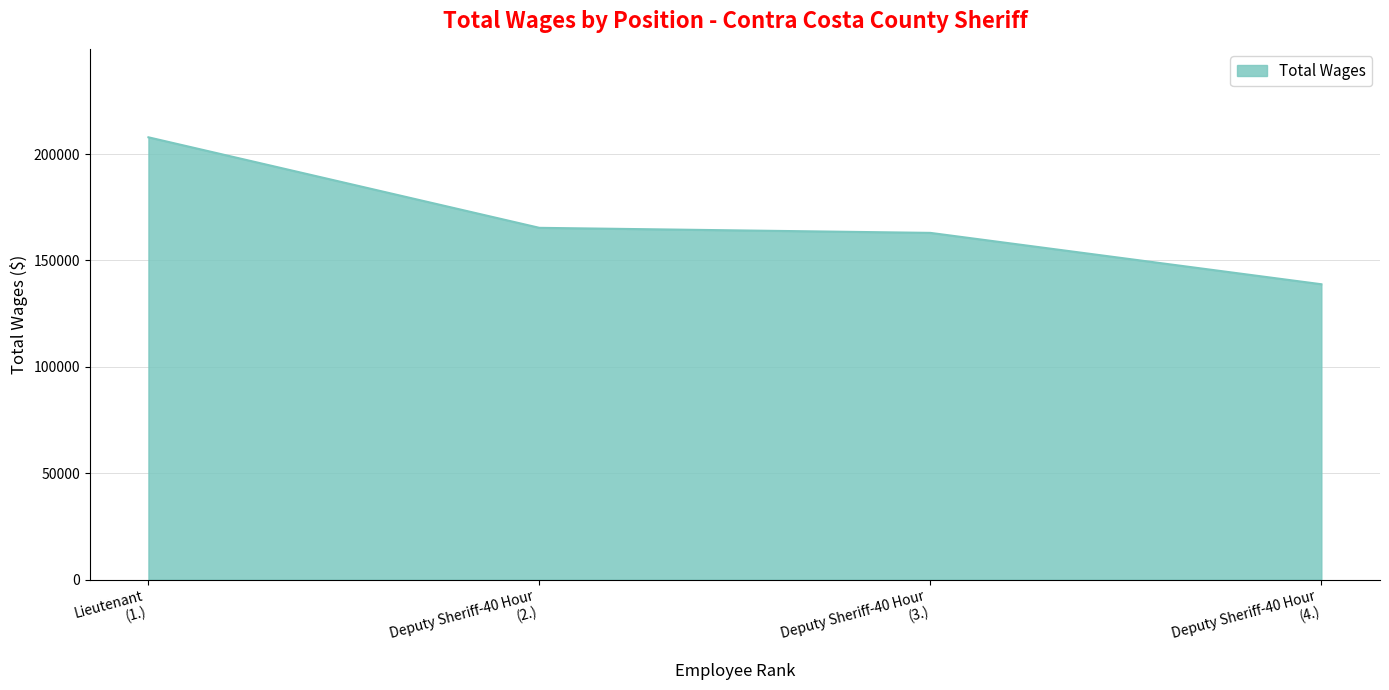

What is the difference between the maximum and minimum values?

69050